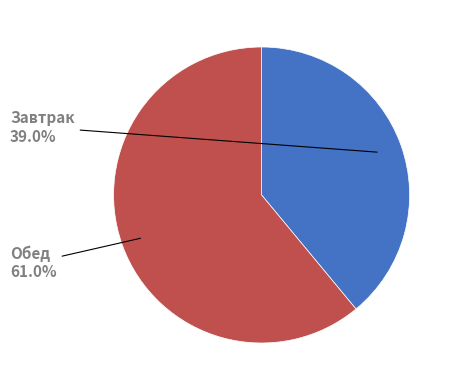

Does any single category account for the majority?

Yes